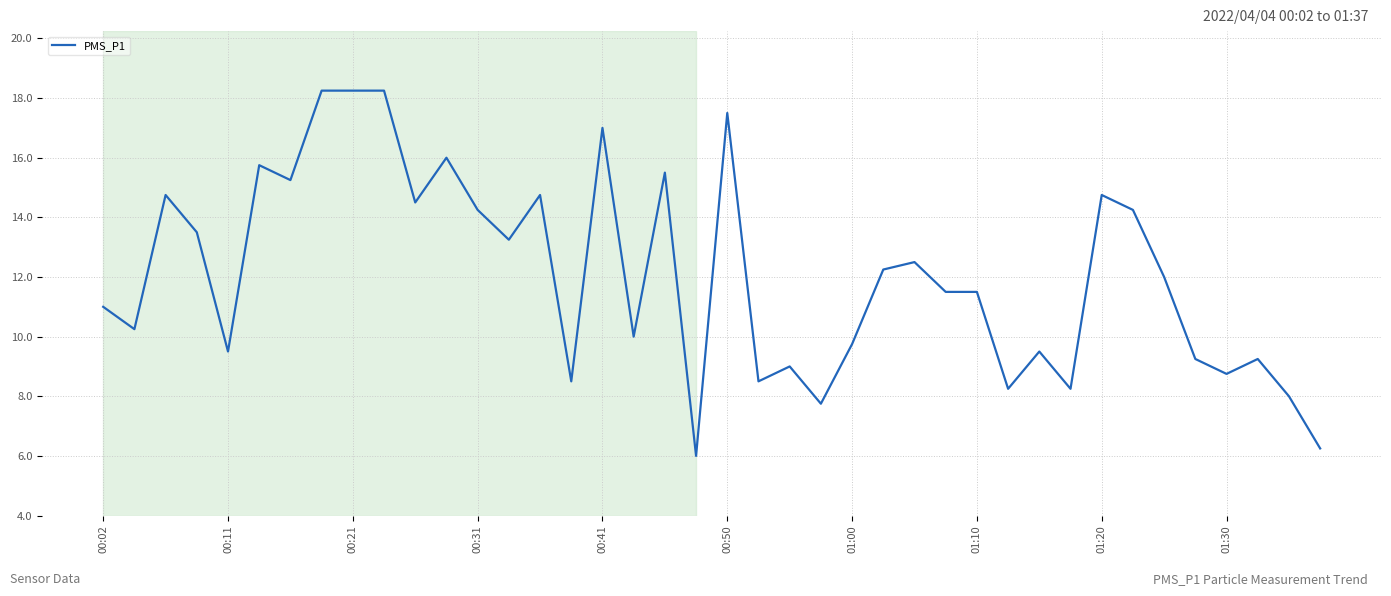

Does the chart have visible grid lines?

Yes